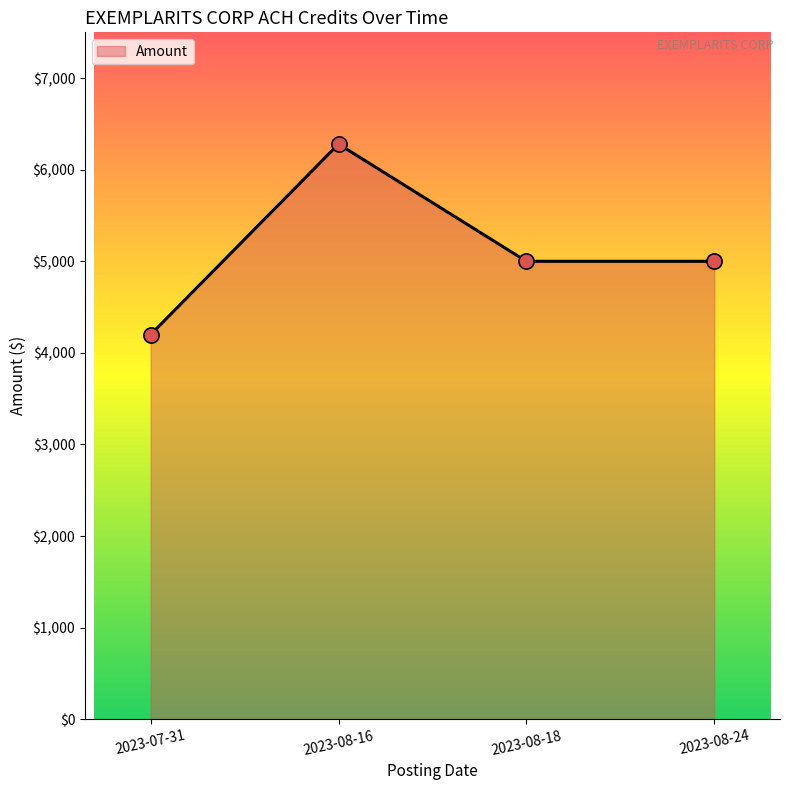

What is the change in value from 2023-07-31 to 2023-08-18?

+800